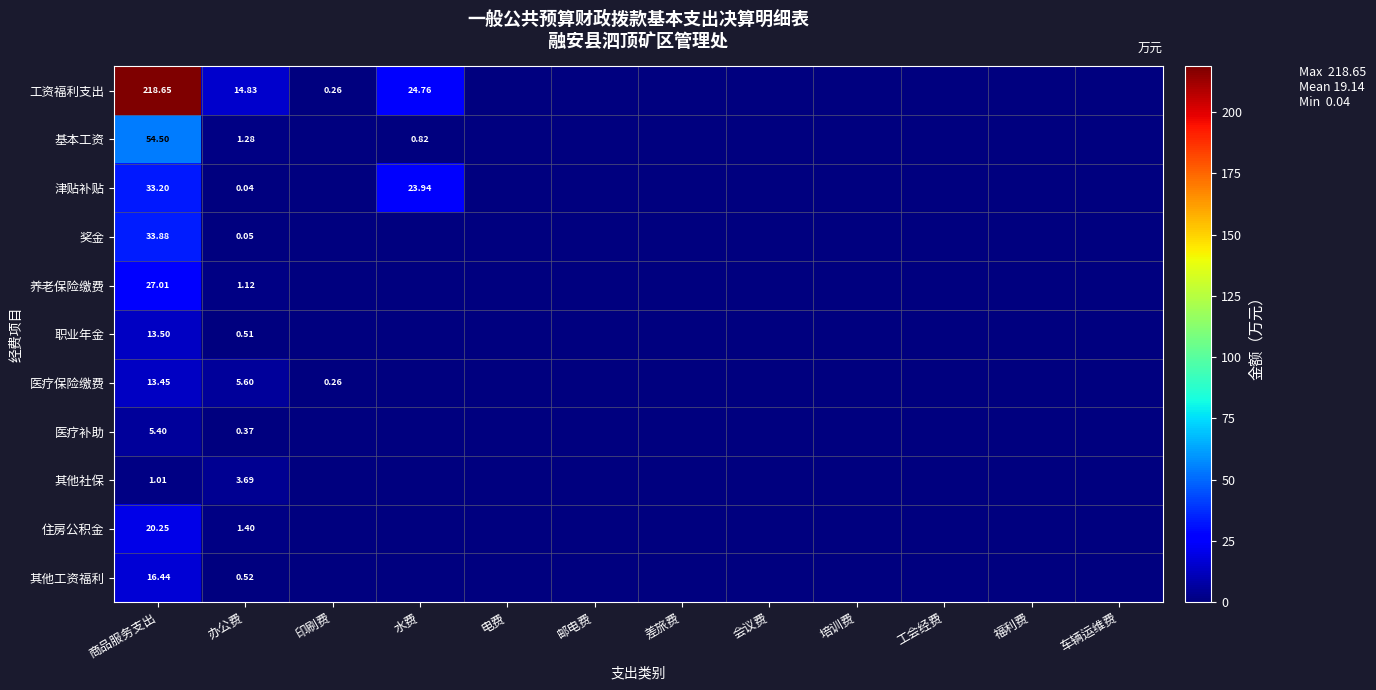

At which category is the sum across all series the highest?

商品服务支出